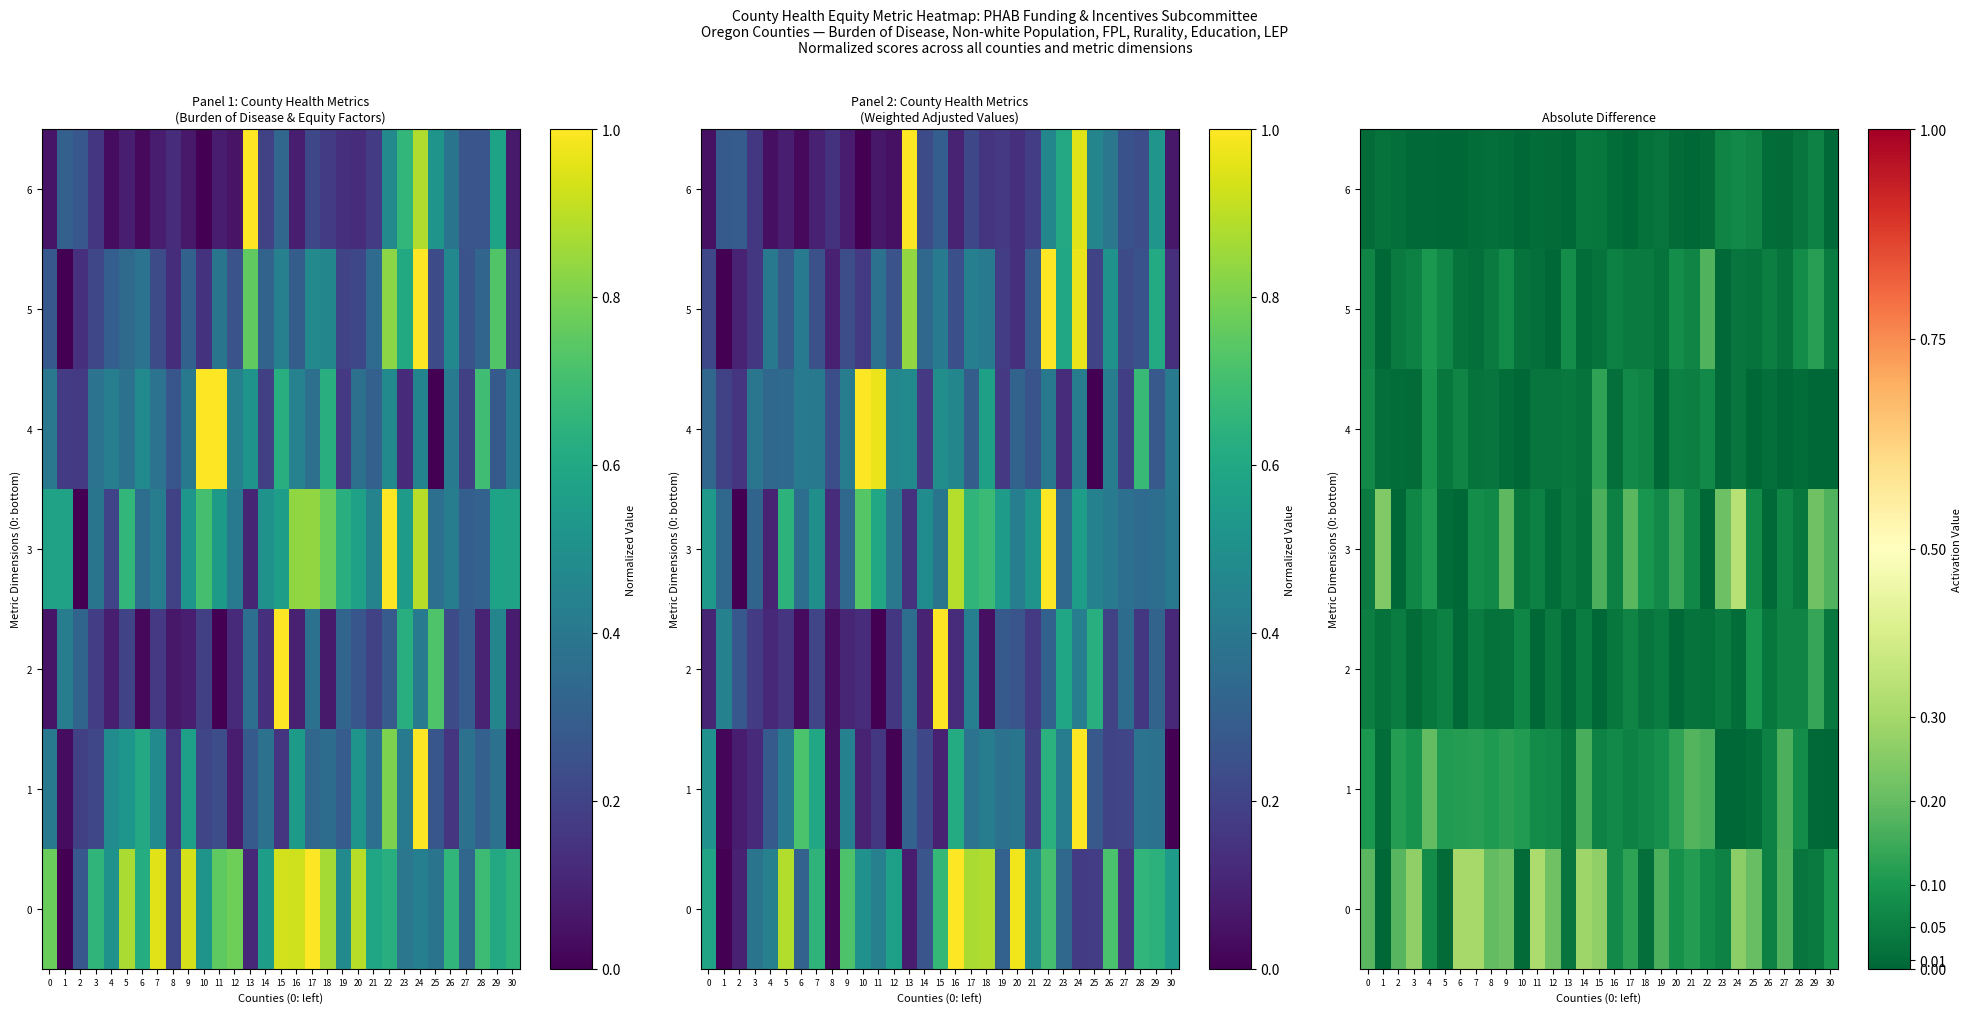

How many categories are shown in the chart?

31